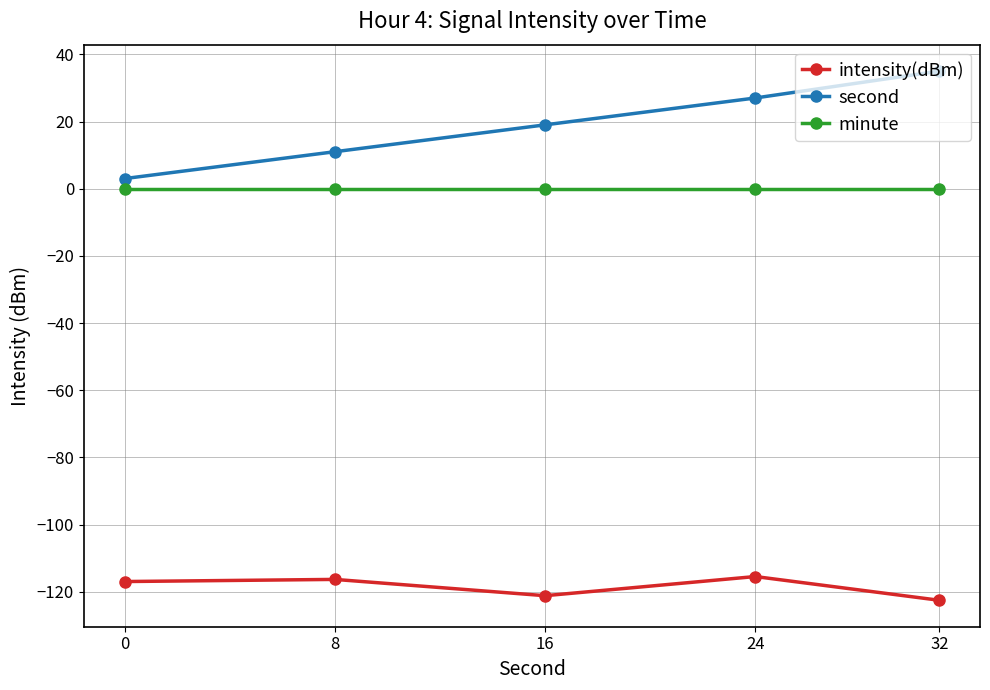

Count the number of categories in the chart.

5